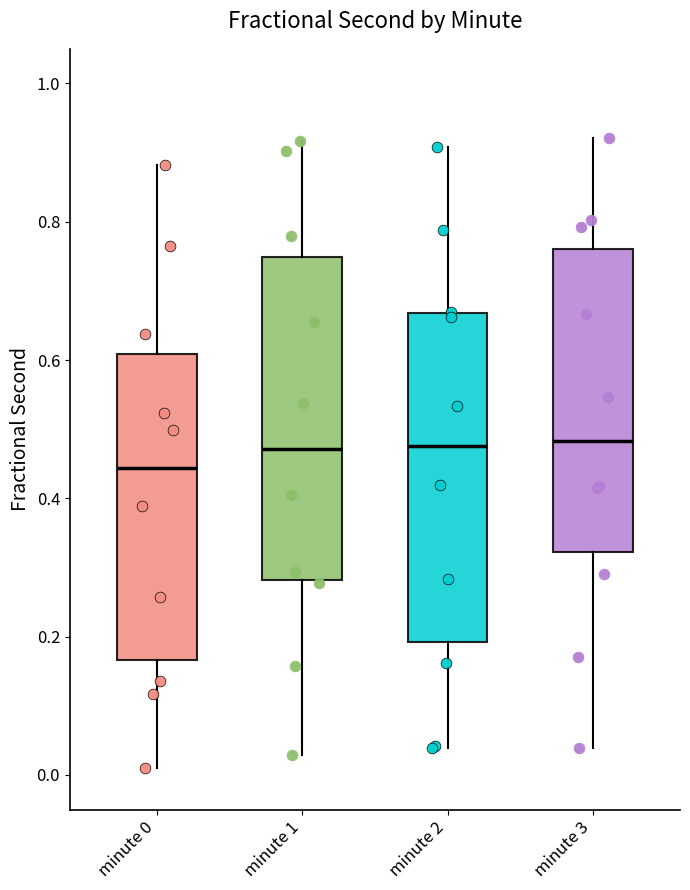

Reading left to right, read every box against the y-axis: the position of its median line, the range the box covers, and the ends of its whiskers. The values are not printed on the chart, so give them approximately, as read against the axis.

minute 0: median 0.44, box 0.16 to 0.60, whiskers 0.00 to 0.88
minute 1: median 0.48, box 0.28 to 0.74, whiskers 0.02 to 0.92
minute 2: median 0.48, box 0.20 to 0.66, whiskers 0.04 to 0.90
minute 3: median 0.48, box 0.32 to 0.76, whiskers 0.04 to 0.92